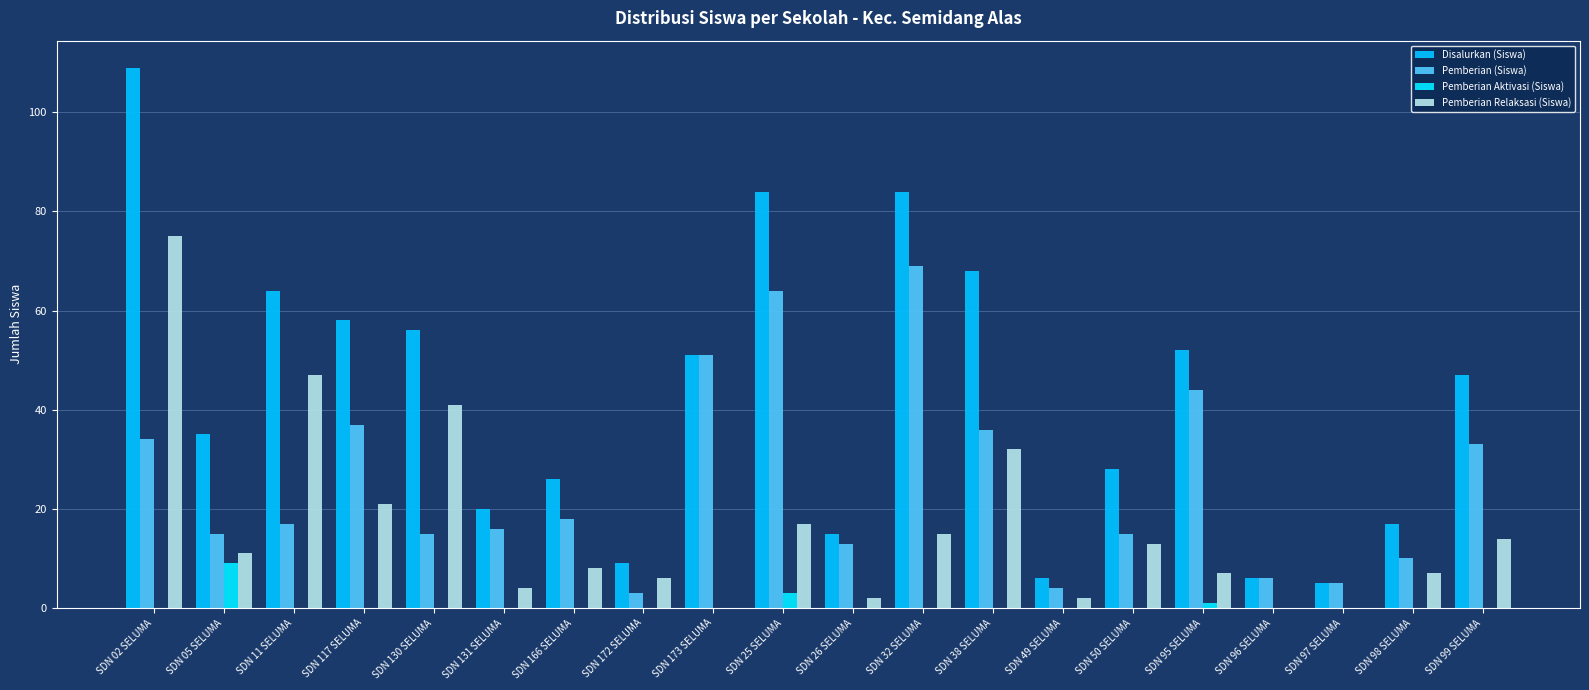

Which category has the lowest value in the Pemberian Relaksasi (Siswa) series?

SDN 173 SELUMA